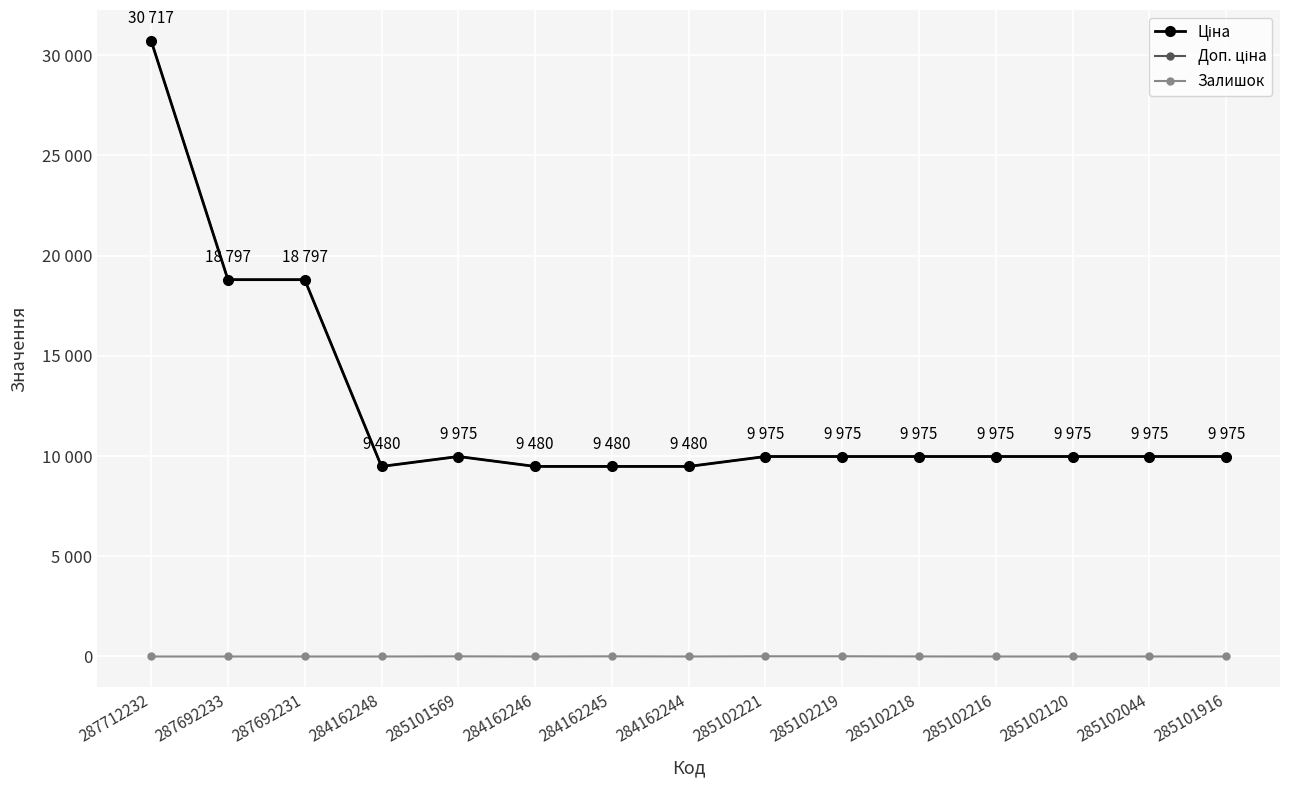

What is the label of the 15th point from the right?

287712232